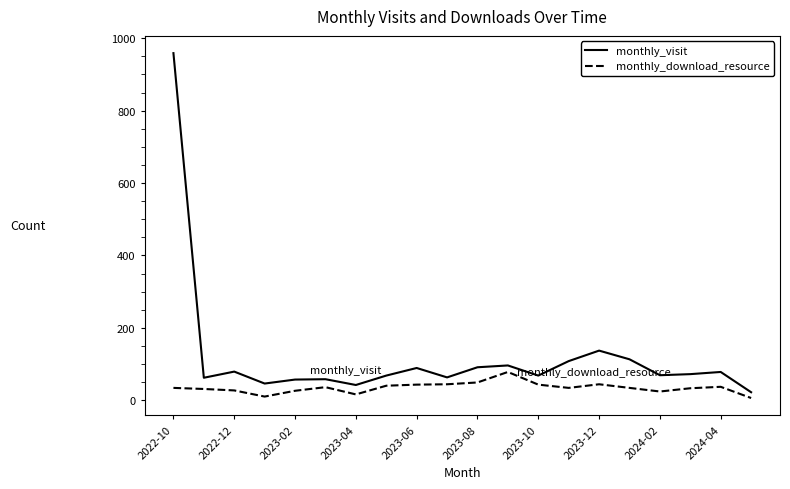

Which series has the largest total across all categories?

monthly_visit